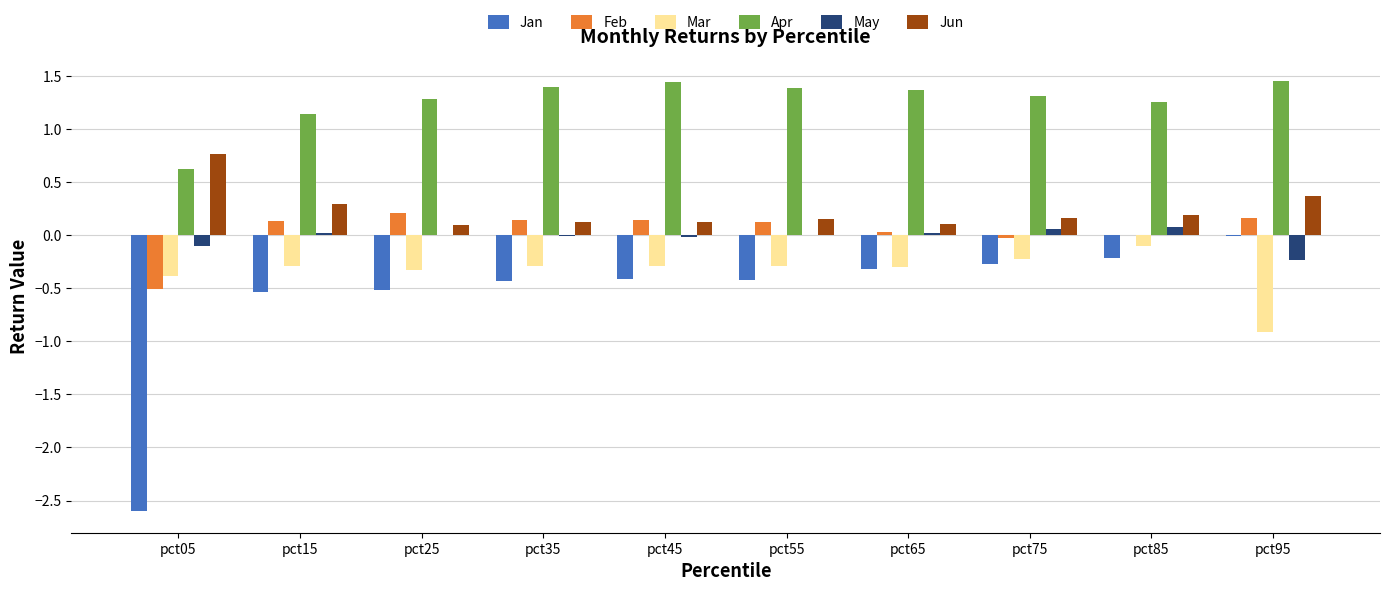

What is the sum of all Jun values?

2.4